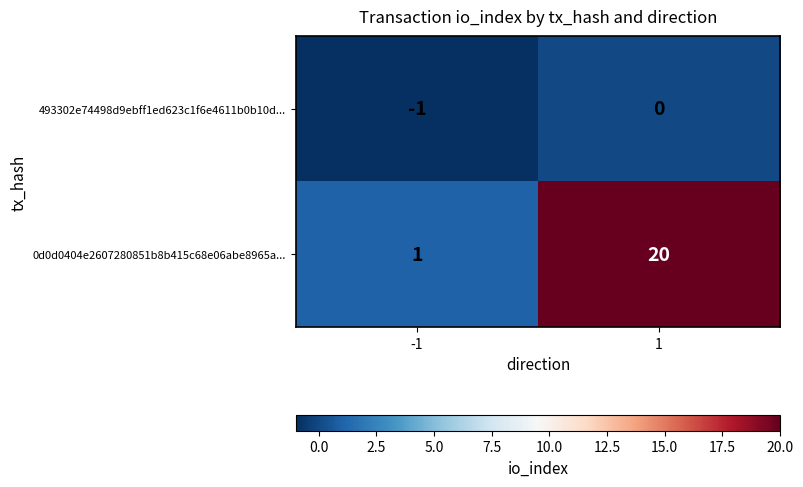

Reading right to left, what are all the values shown in this chart?

493302e74498d9ebff1ed623c1f6e4611b0b10d...: 0	-1
0d0d0404e2607280851b8b415c68e06abe8965a...: 20	1